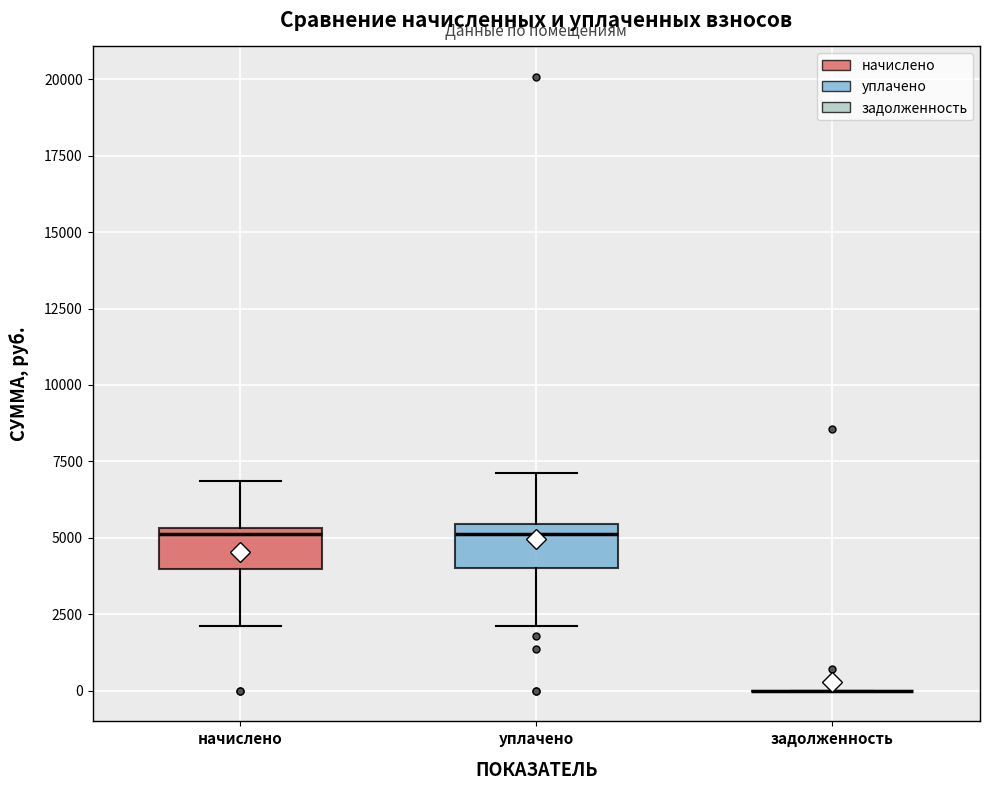

Reading left to right, read every box against the y-axis: the position of its median line, the range the box covers, and the ends of its whiskers. The values are not printed on the chart, so give them approximately, as read against the axis.

начислено: median 5000, box 4000 to 5500, whiskers 2000 to 7000
уплачено: median 5000, box 4000 to 5500, whiskers 2000 to 7000
задолженность: box collapsed to a line at 0, whiskers 0 to 0